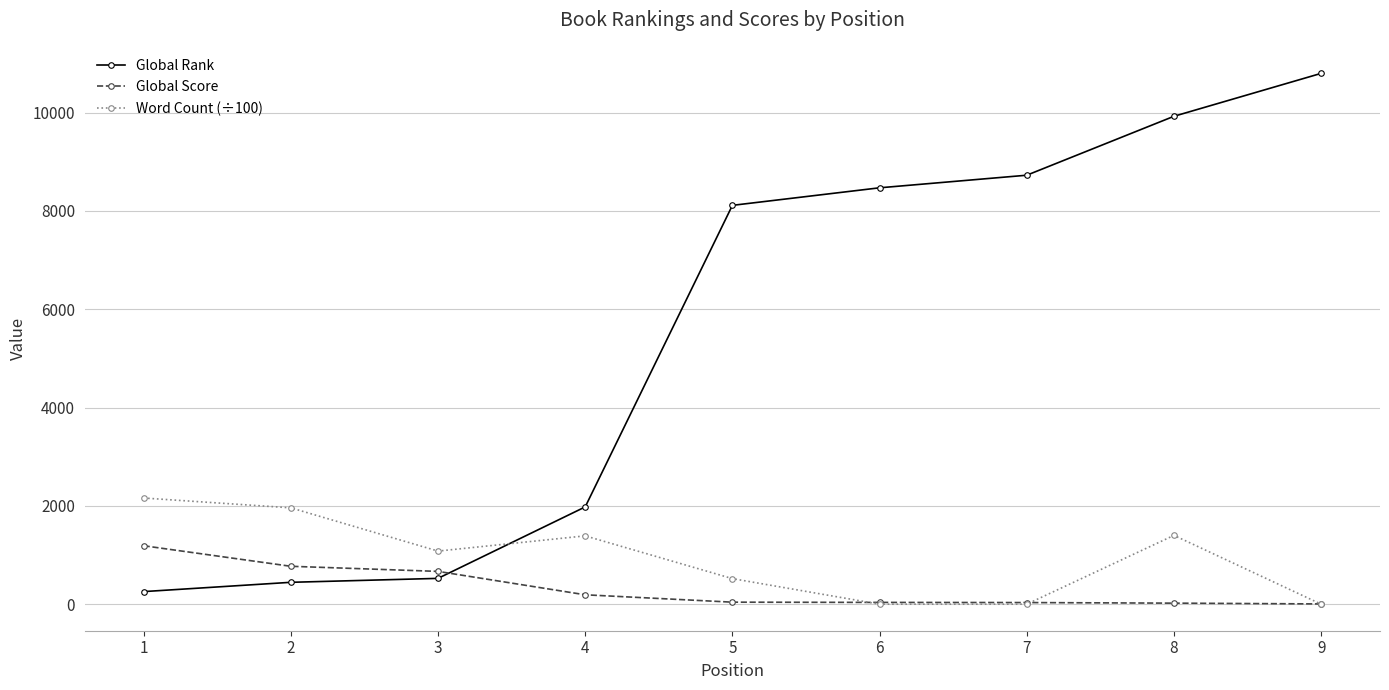

The value of Word Count (÷100) at 4 is 438. True or false?

False